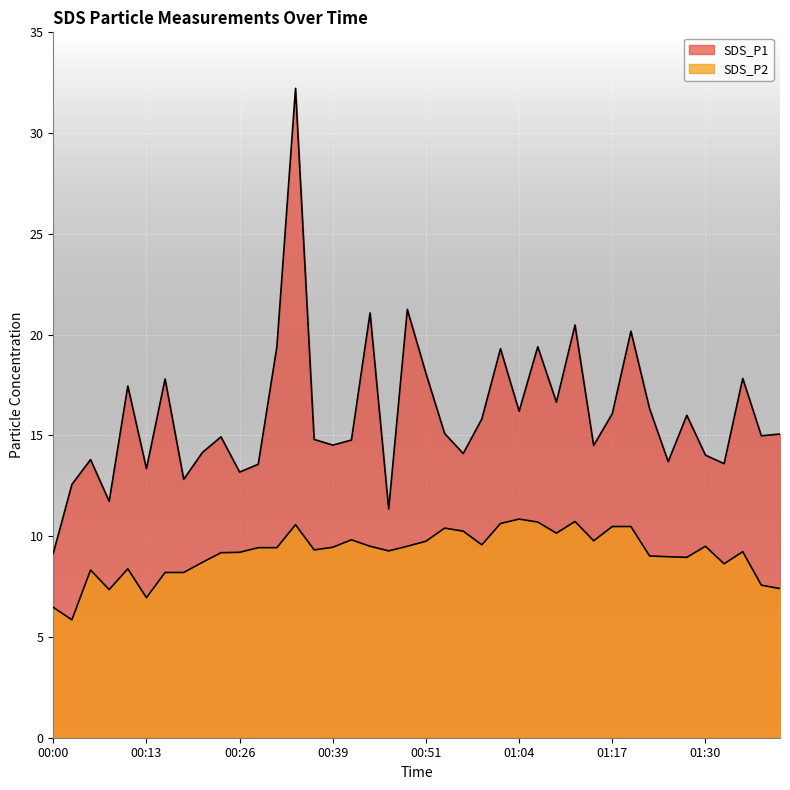

At how many categories does at least one series exceed 27?

1